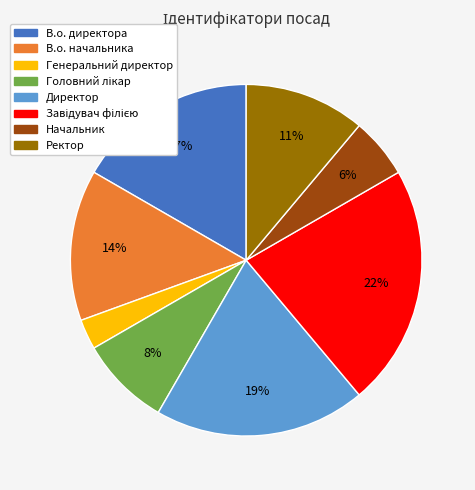

Between Начальник and В.о. начальника, which is larger?

В.о. начальника